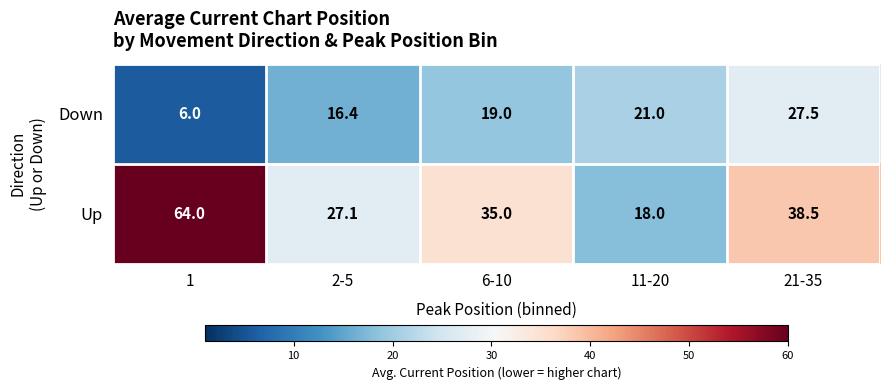

Which series has the widest spread of values?

Up